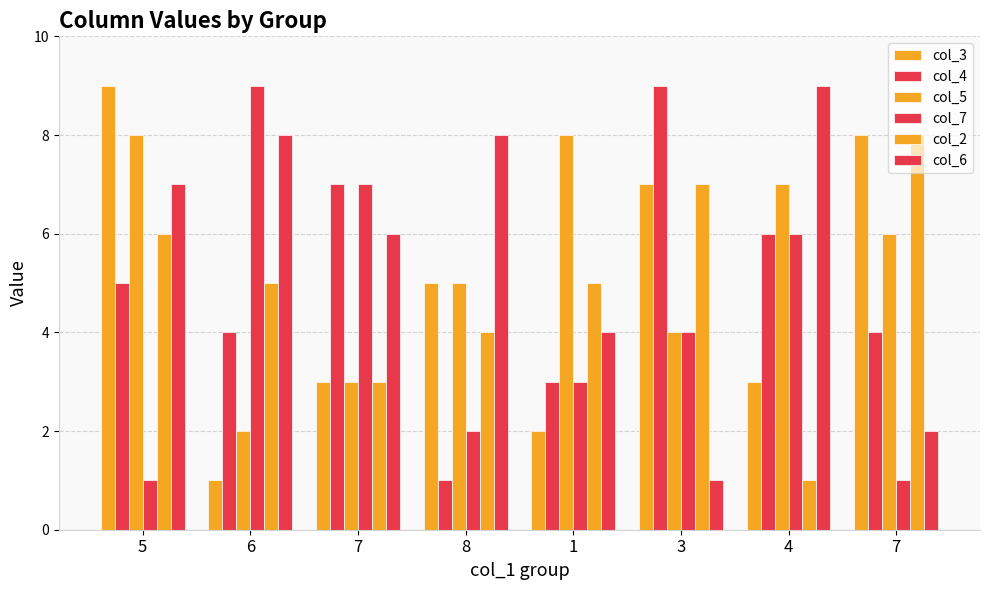

How many data points in col_3 are less than 5?

4